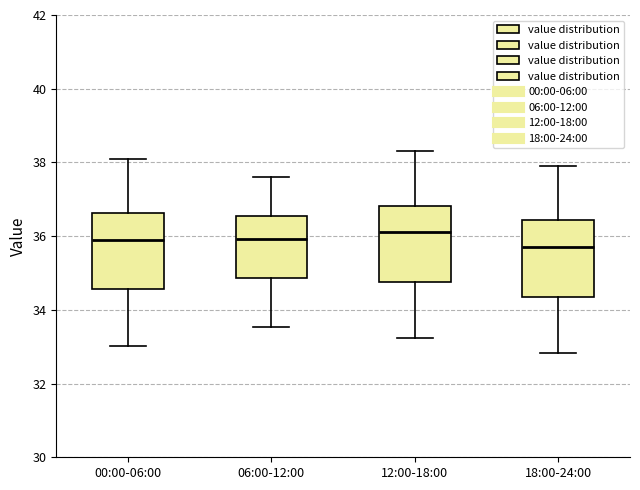

Reading left to right, read every box against the y-axis: the position of its median line, the range the box covers, and the ends of its whiskers. The values are not printed on the chart, so give them approximately, as read against the axis.

00:00-06:00: median 36.0, box 34.6 to 36.6, whiskers 33.0 to 38.2
06:00-12:00: median 36.0, box 34.8 to 36.6, whiskers 33.6 to 37.6
12:00-18:00: median 36.2, box 34.8 to 36.8, whiskers 33.2 to 38.4
18:00-24:00: median 35.8, box 34.4 to 36.4, whiskers 32.8 to 38.0